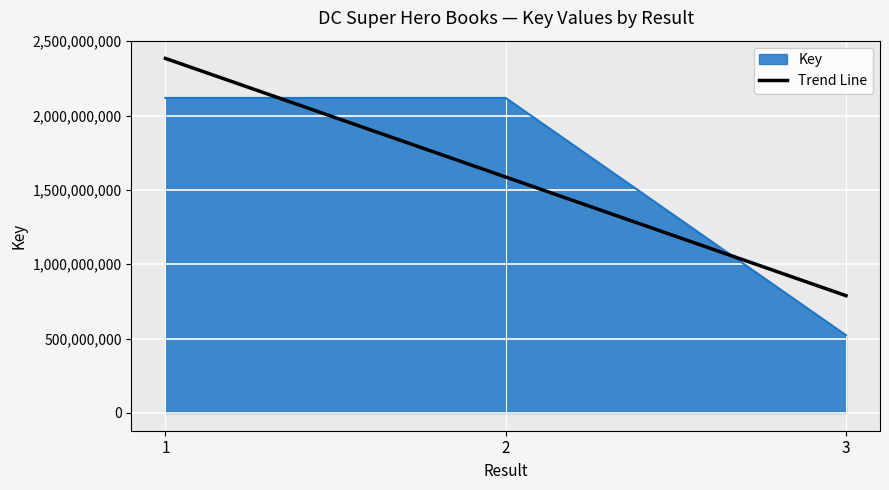

What is the sum of all Trend Line values?

4759351283.0